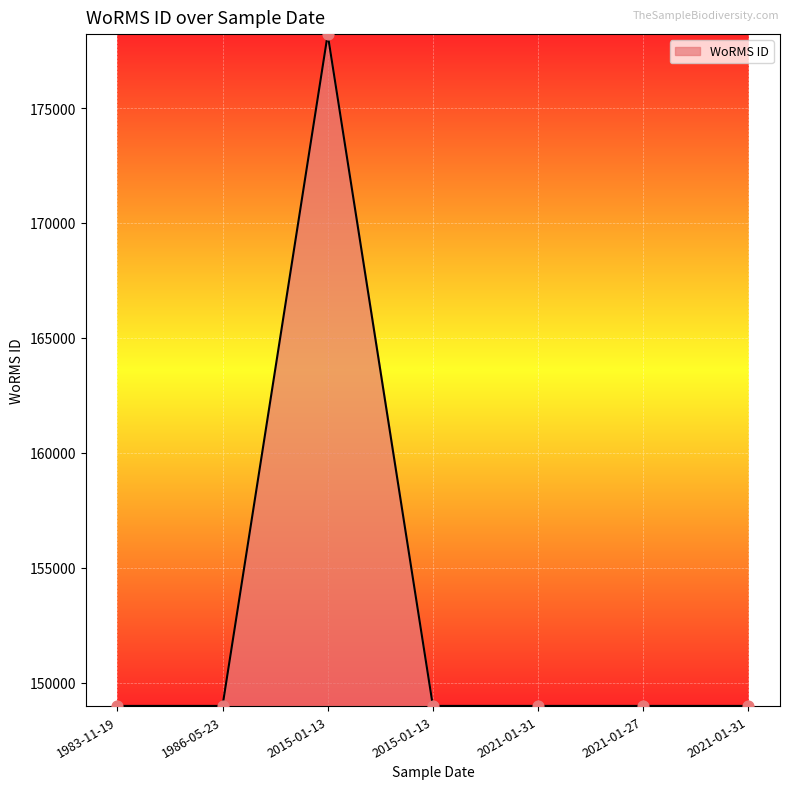

How many lines are shown in the chart?

1